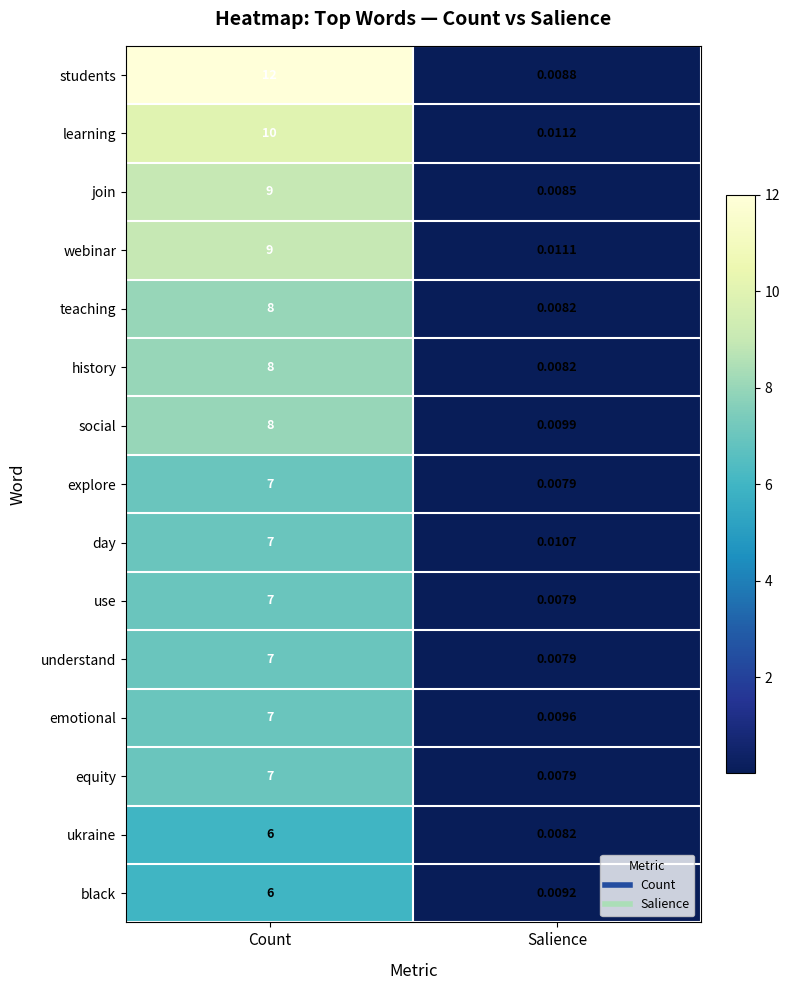

At which category is the sum across all series the highest?

Count